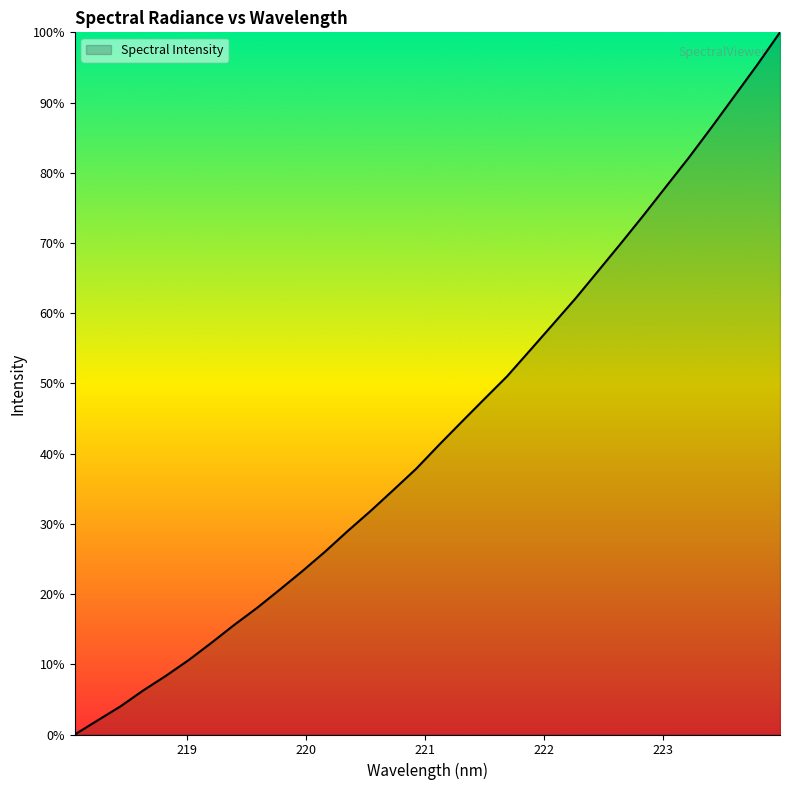

Does the chart display data point markers on the line(s)?

No